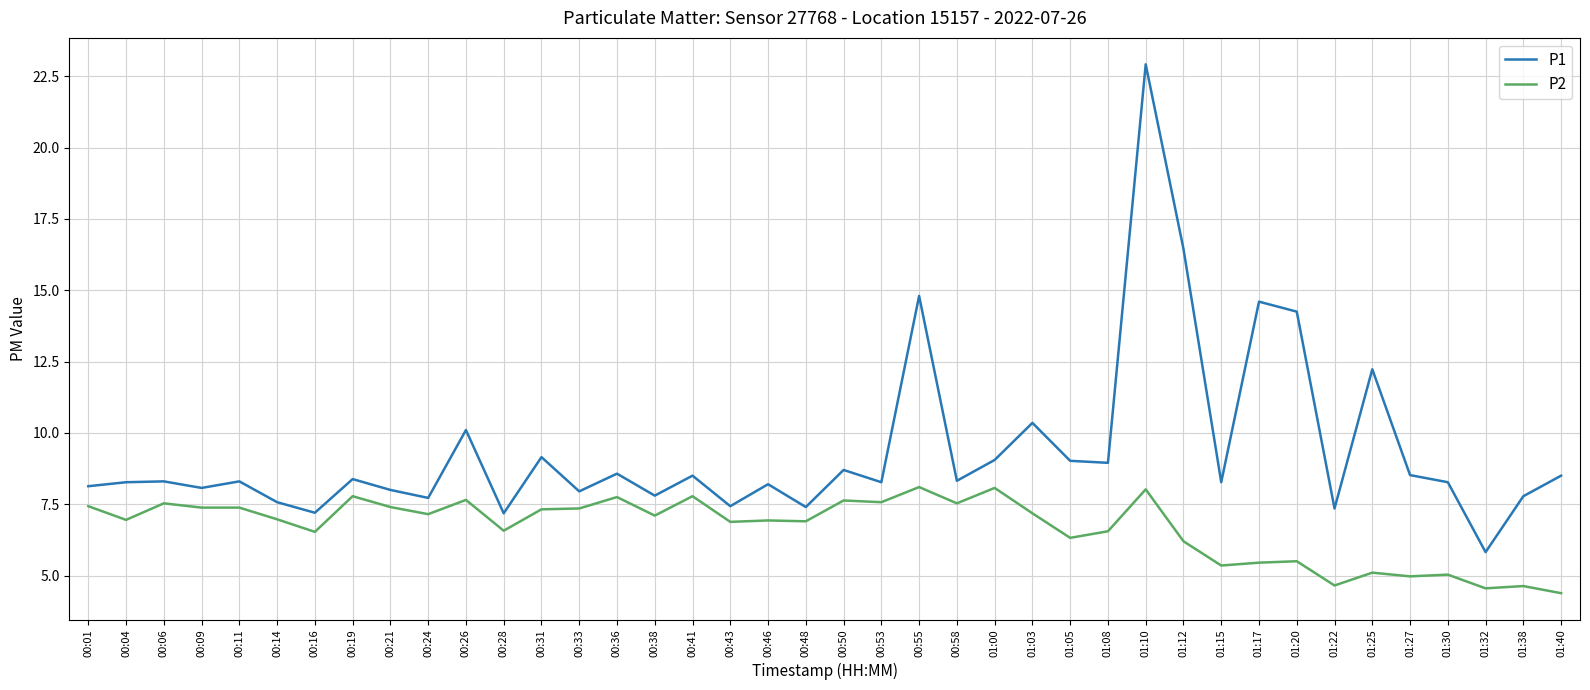

What position from the left is 00:55?

23